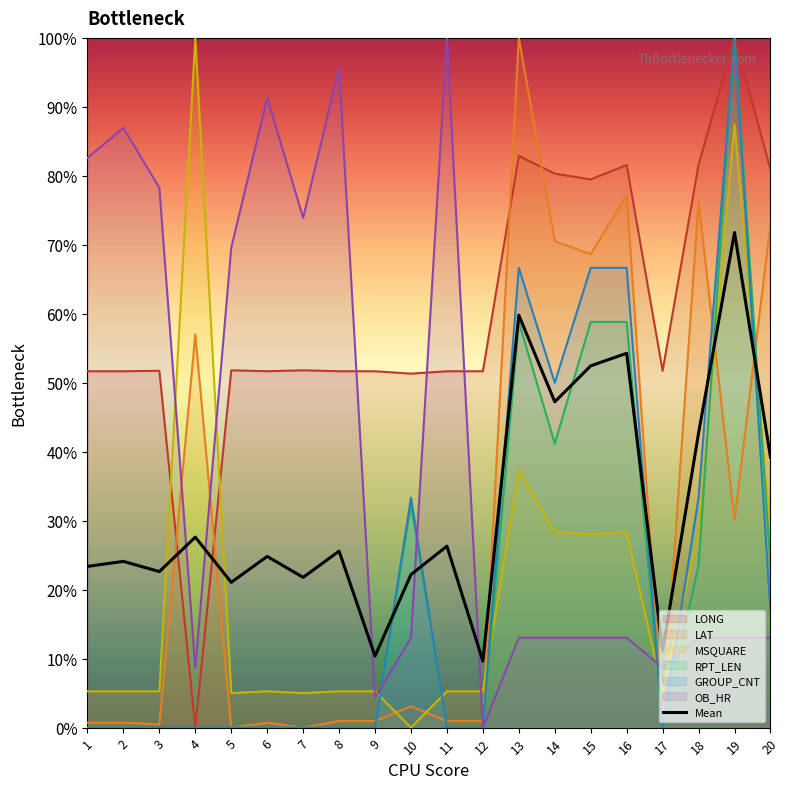

List the series in order of their peak value, highest first.

LONG, LAT, MSQUARE, RPT_LEN, GROUP_CNT, OB_HR